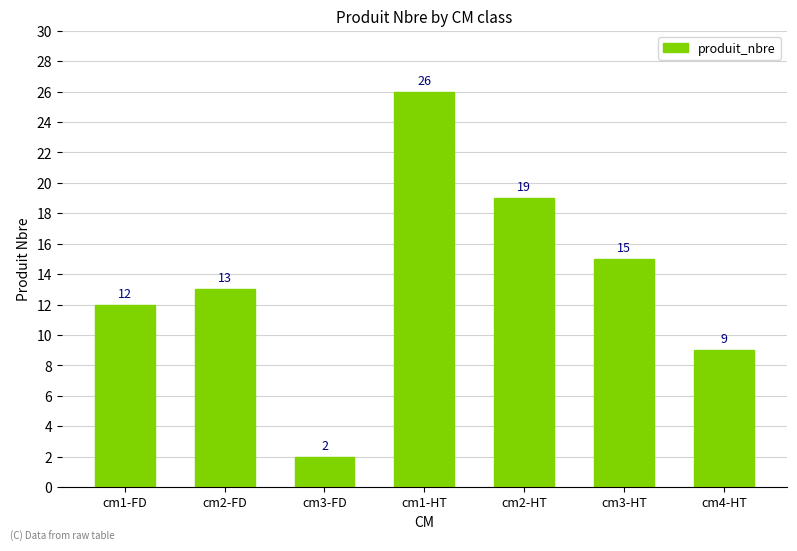

What is the label of the 1st bar from the right?

cm4-HT